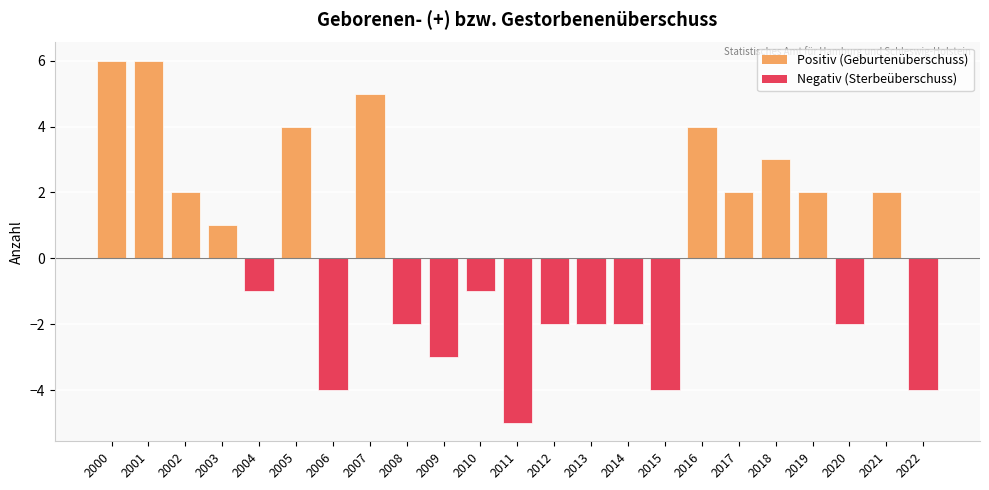

Between 2001 and 2010, which is larger?

2001